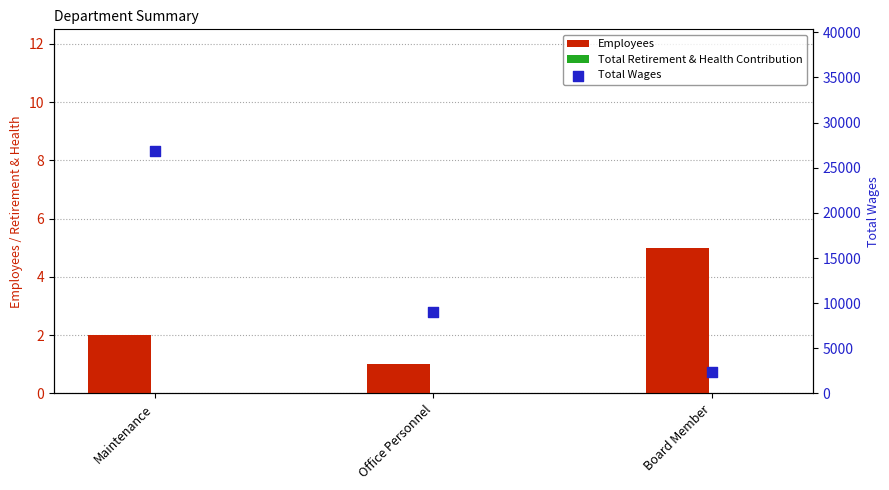

Which series has the largest Y range (max minus min)?

Total Wages